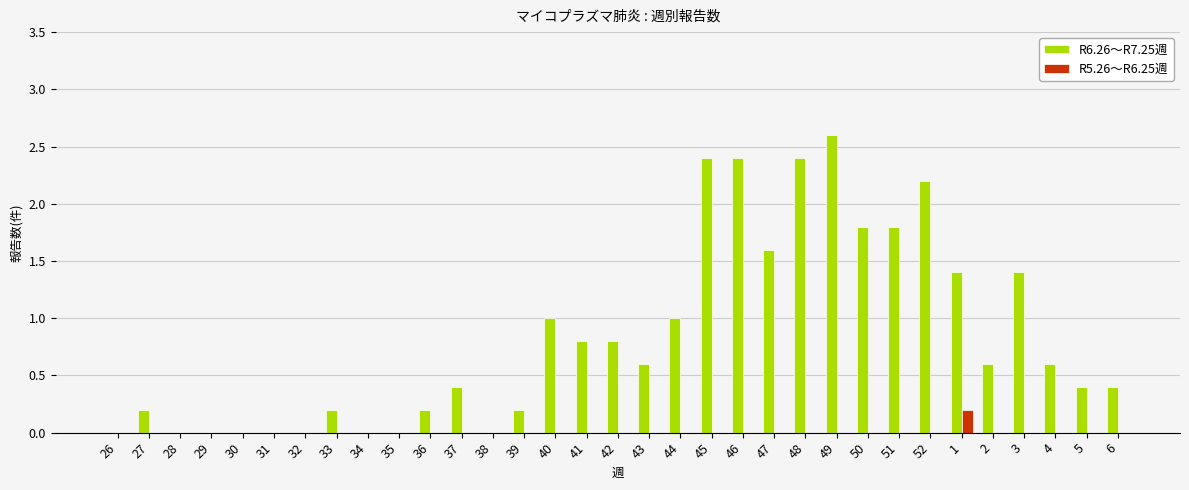

What is the sum of all R6.26～R7.25週 values?

27.4